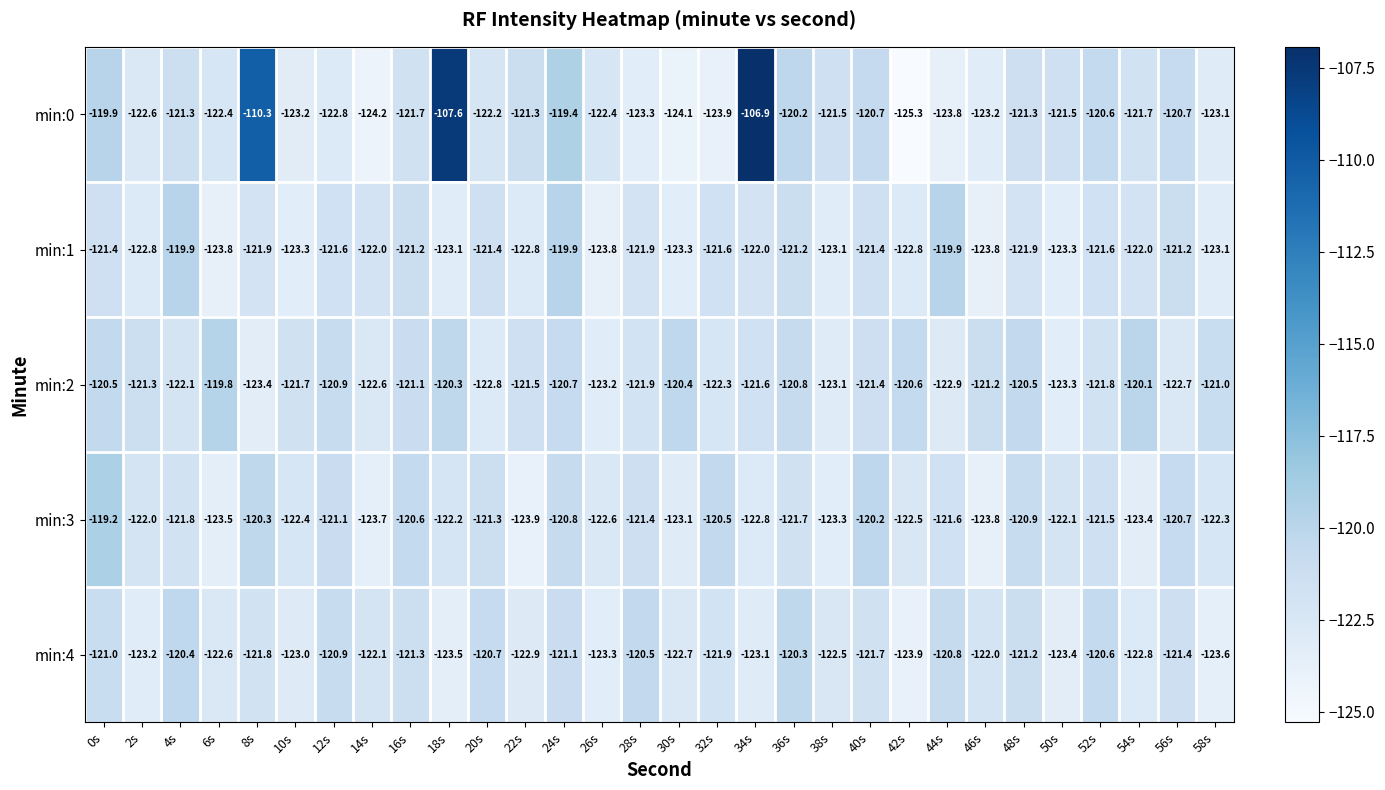

At which label is min:0 closest to -116?

24s